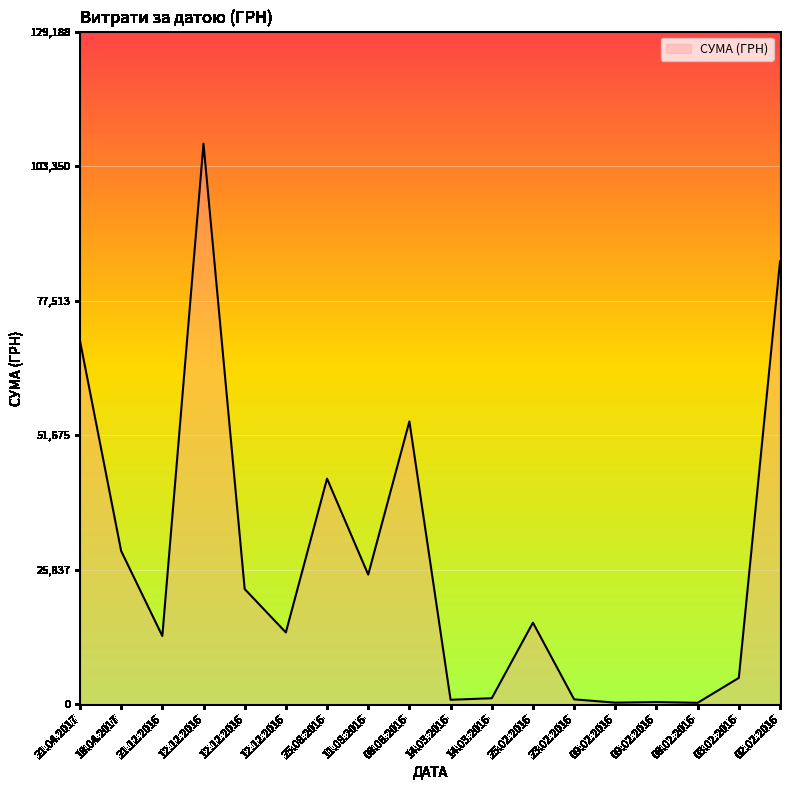

List the labels in order of value, smallest first.

08.02.2016, 09.02.2016, 09.02.2016, 14.03.2016, 23.02.2016, 14.03.2016, 03.02.2016, 21.12.2016, 12.12.2016, 25.02.2016, 12.12.2016, 11.08.2016, 18.04.2017, 25.08.2016, 08.06.2016, 21.04.2017, 02.02.2016, 12.12.2016